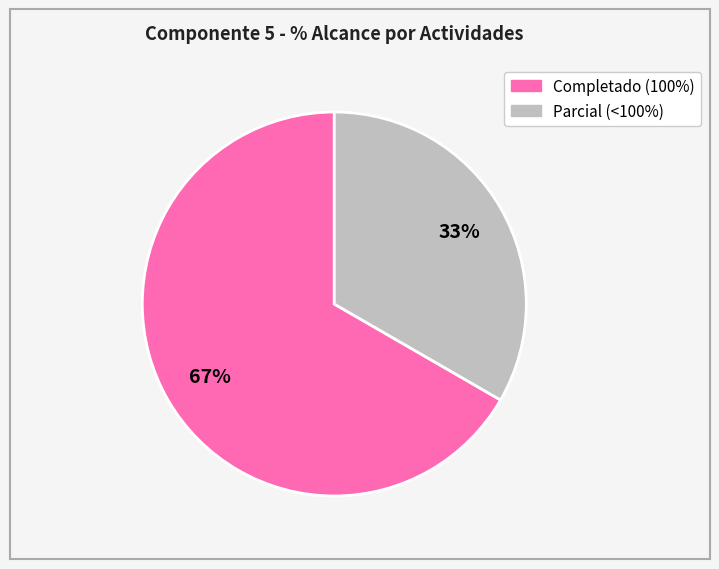

To the nearest percent, what is the average slice percentage?

50%